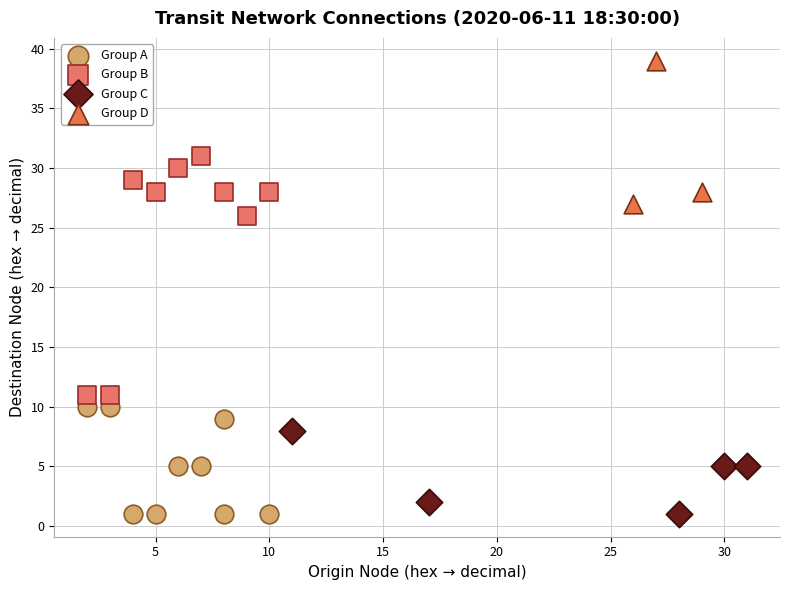

Which series reaches the maximum Y coordinate?

Group D